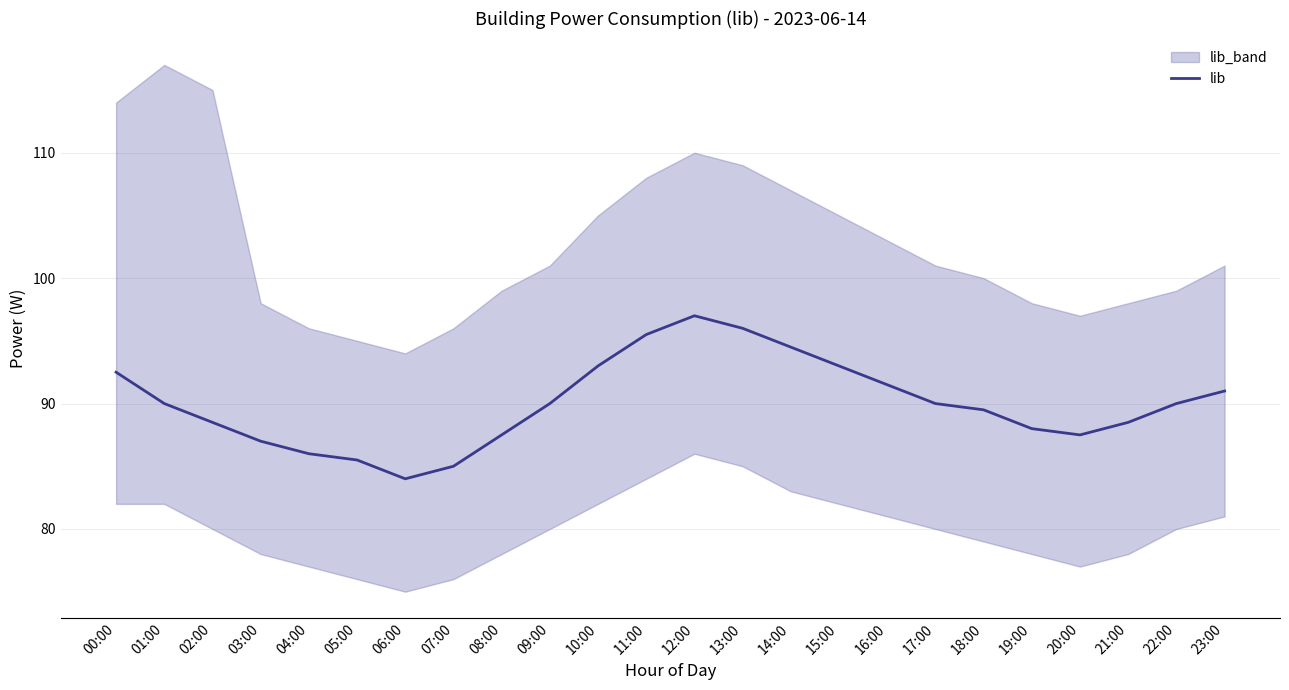

List the labels in order of value, largest first.

12:00, 13:00, 11:00, 14:00, 10:00, 15:00, 00:00, 16:00, 23:00, 01:00, 09:00, 17:00, 22:00, 18:00, 02:00, 21:00, 19:00, 08:00, 20:00, 03:00, 04:00, 05:00, 07:00, 06:00